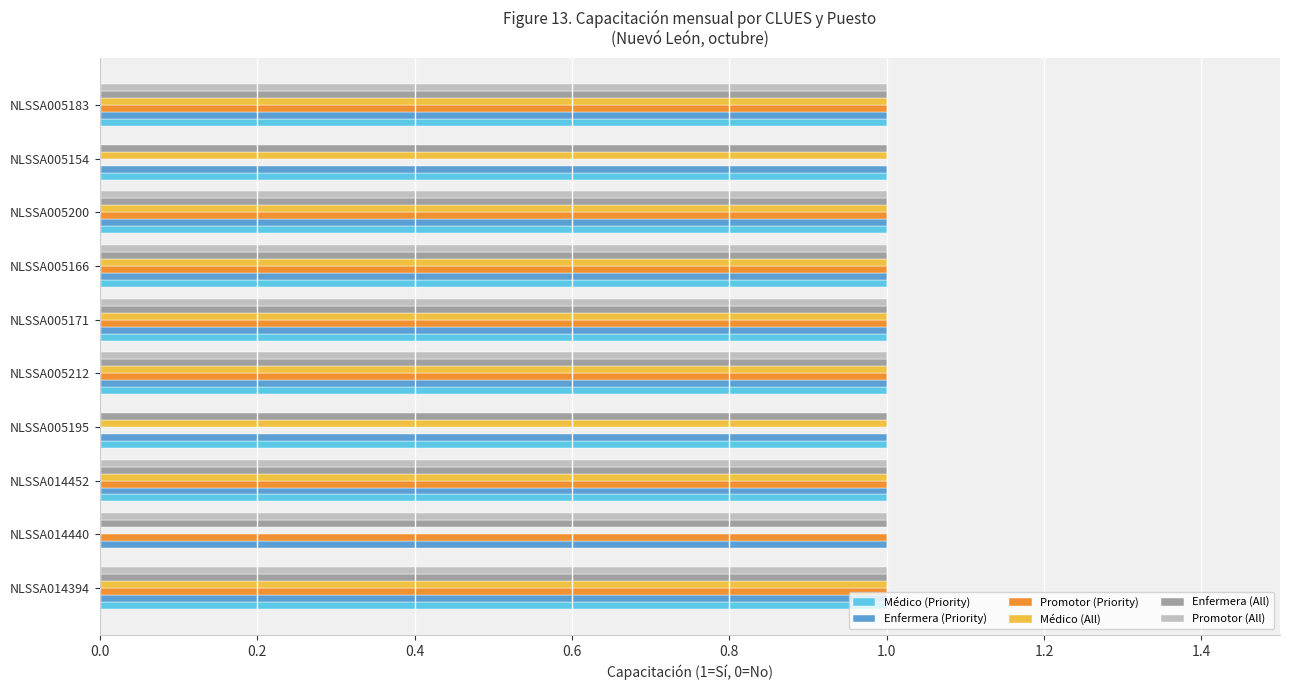

The Médico (All) series shows 1 at NLSSA014440. True or false?

False